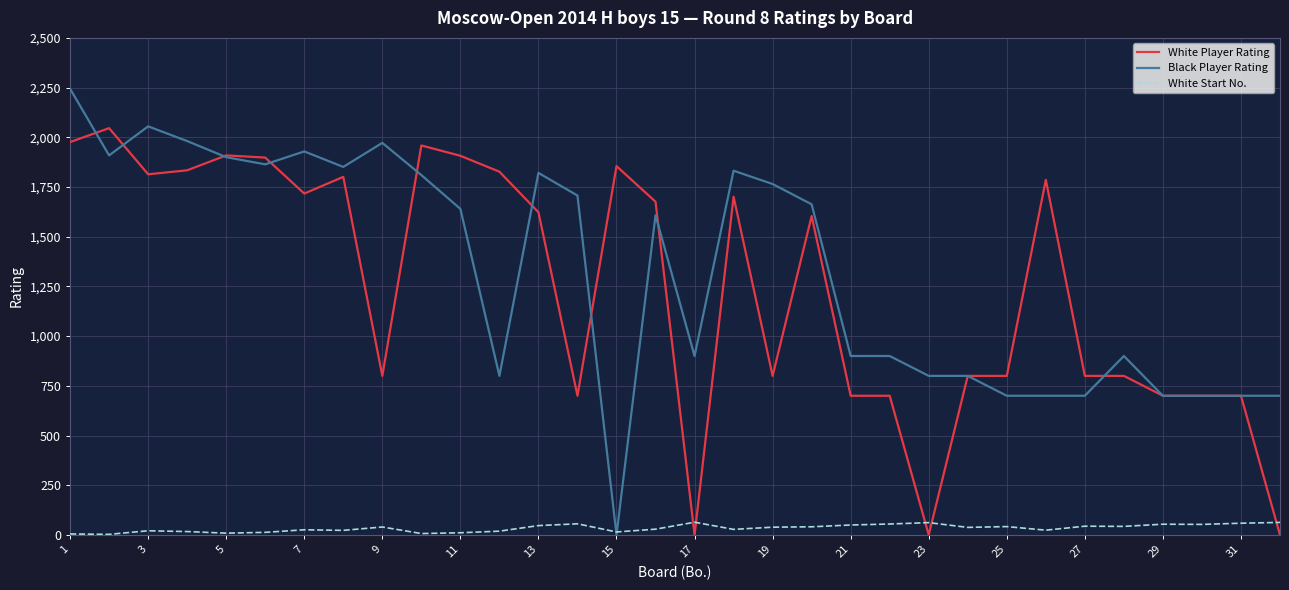

List the series in order of their peak value, highest first.

Black Player Rating, White Player Rating, White Start No.